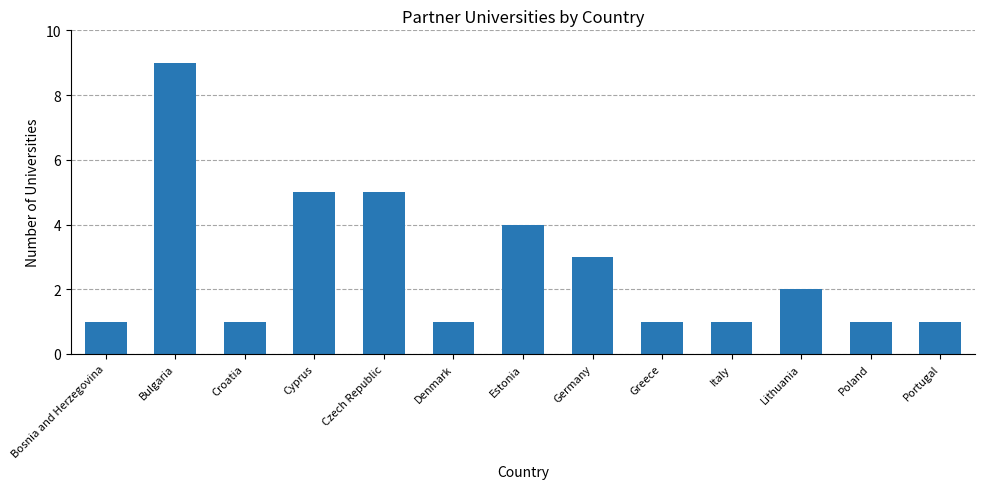

Which has a higher value, Lithuania or Denmark?

Lithuania